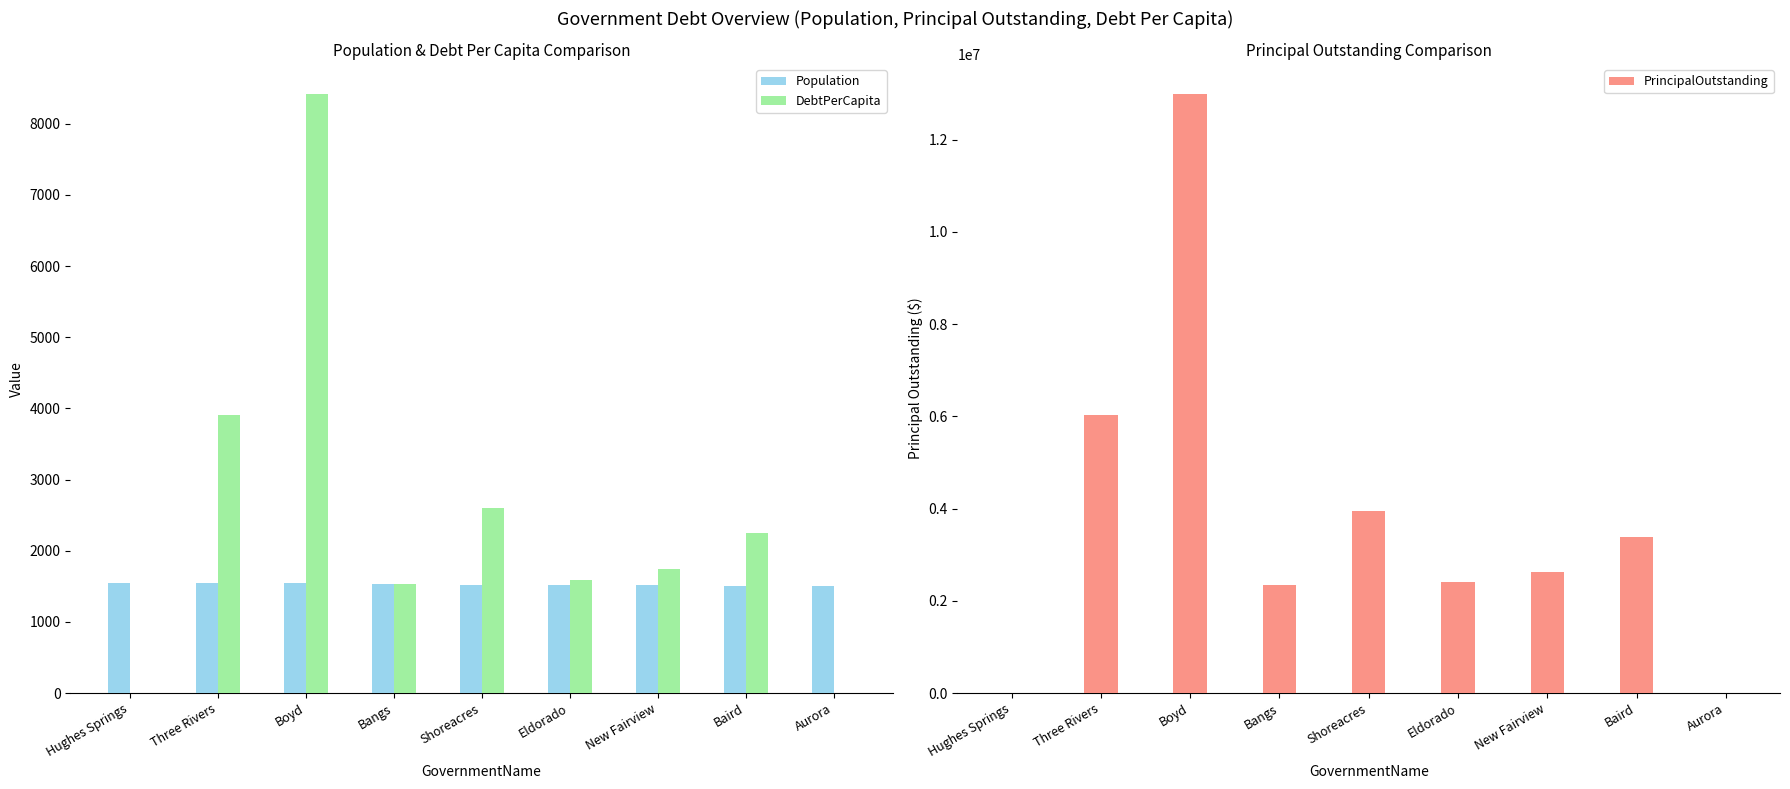

True or false: Population has a value of 1545.0 at Three Rivers.

True